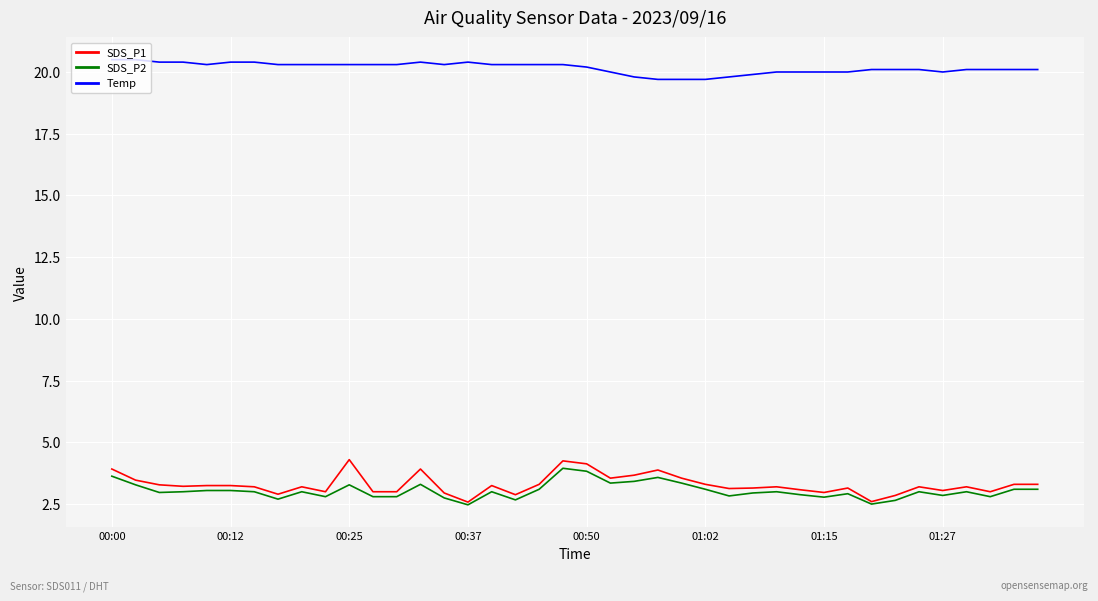

True or false: SDS_P1 and Temp cross at least once.

False